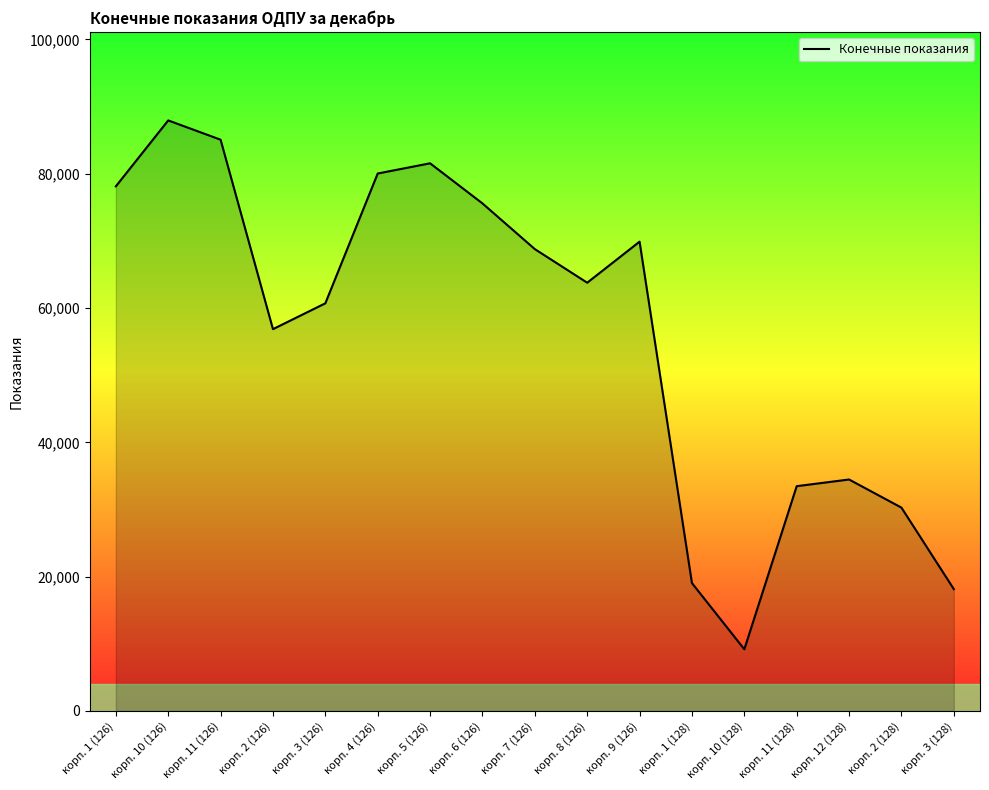

True or false: the data has more than 1 interior local peaks.

True